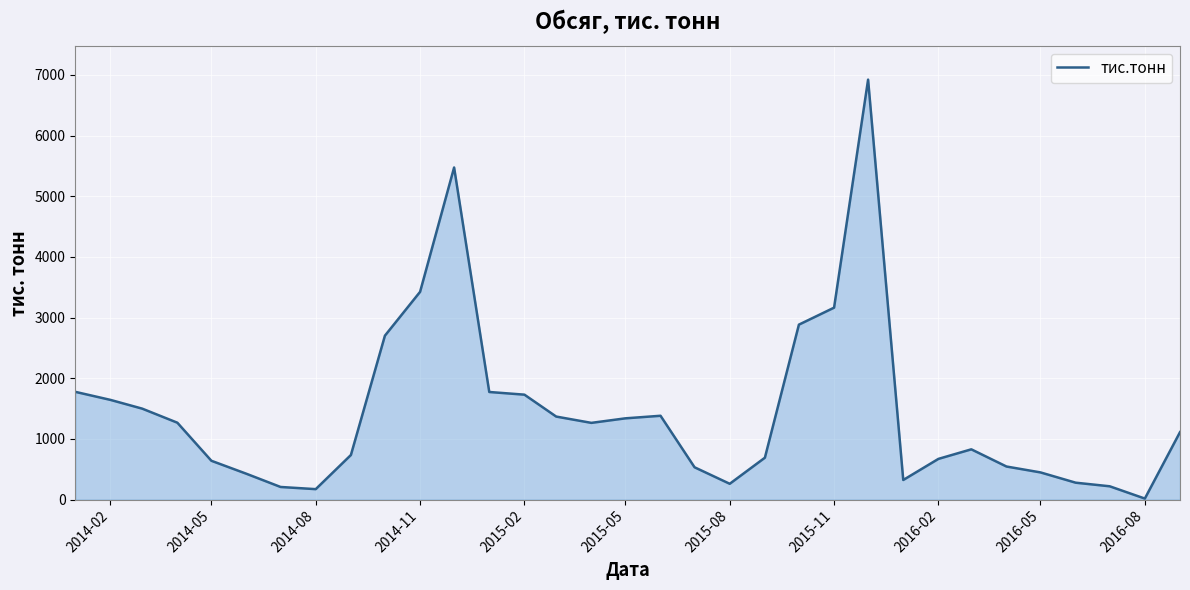

True or false: there are more than 1 points higher than both neighbors.

True